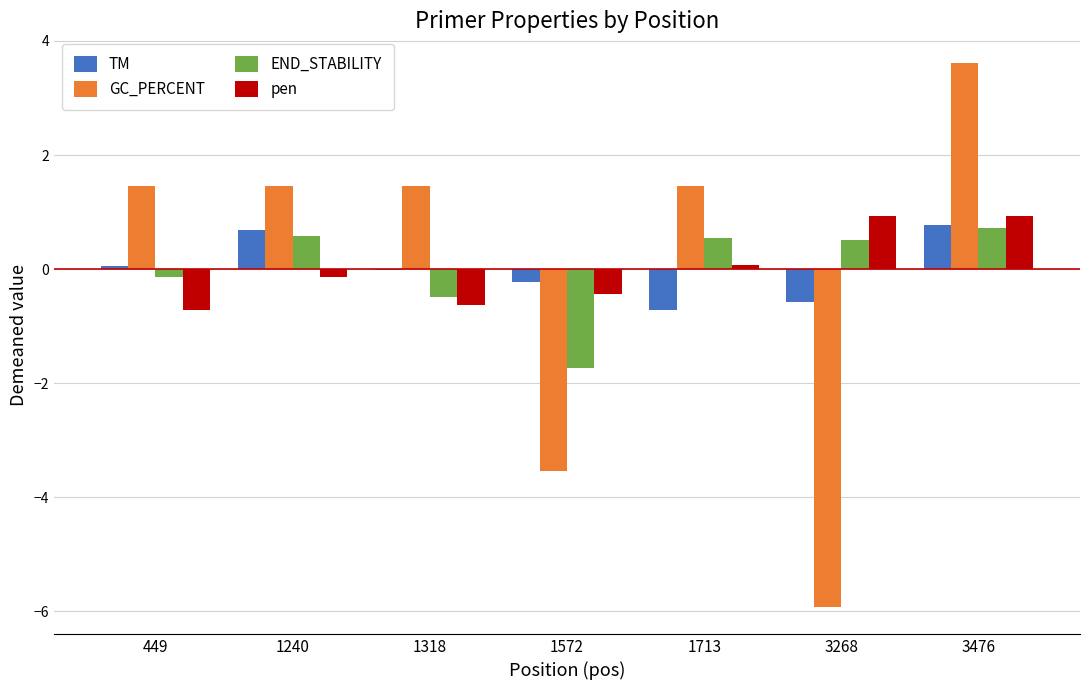

Is it true that END_STABILITY equals 0.5 at 3268?

True